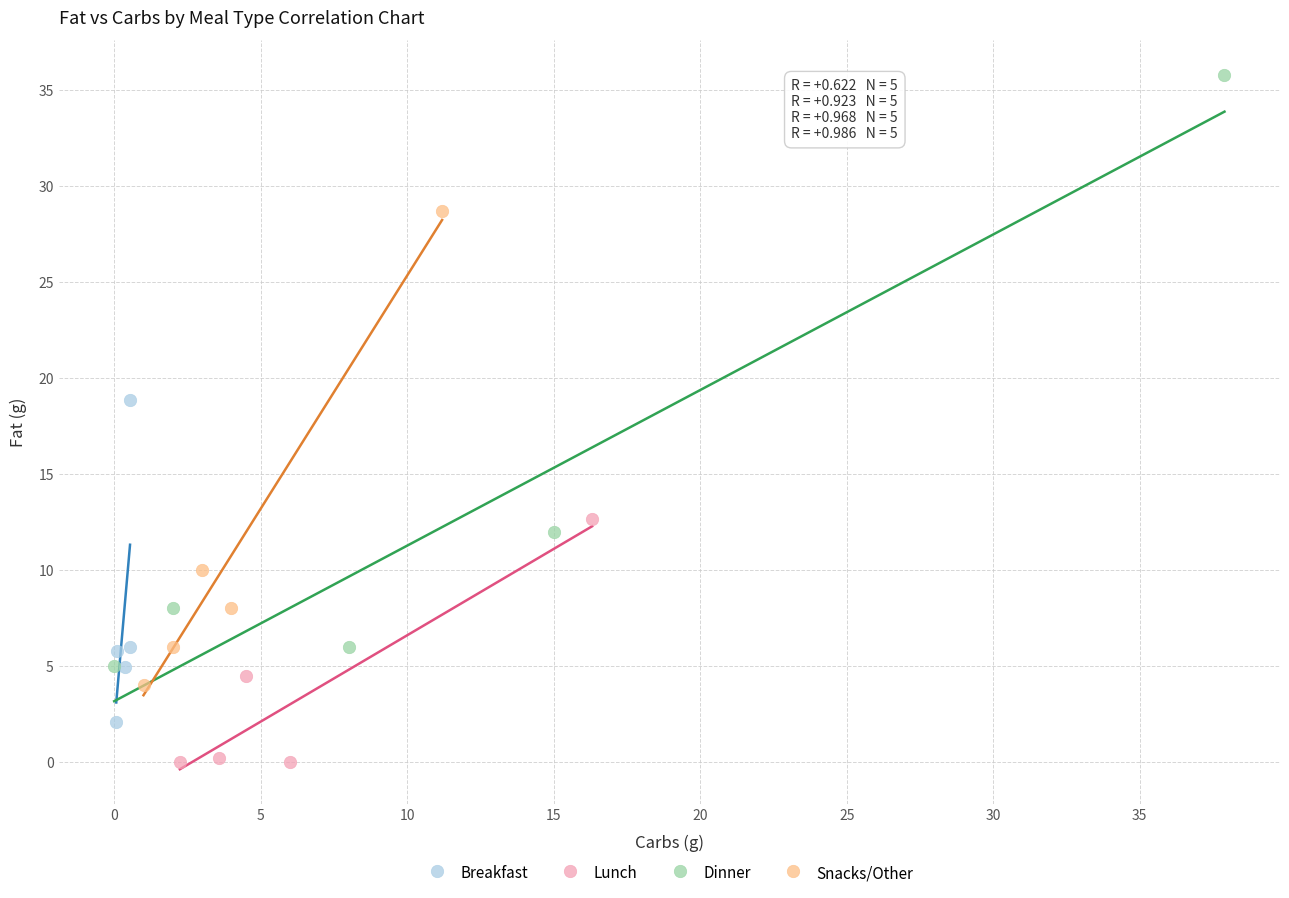

Which series reaches the minimum Y coordinate?

Lunch